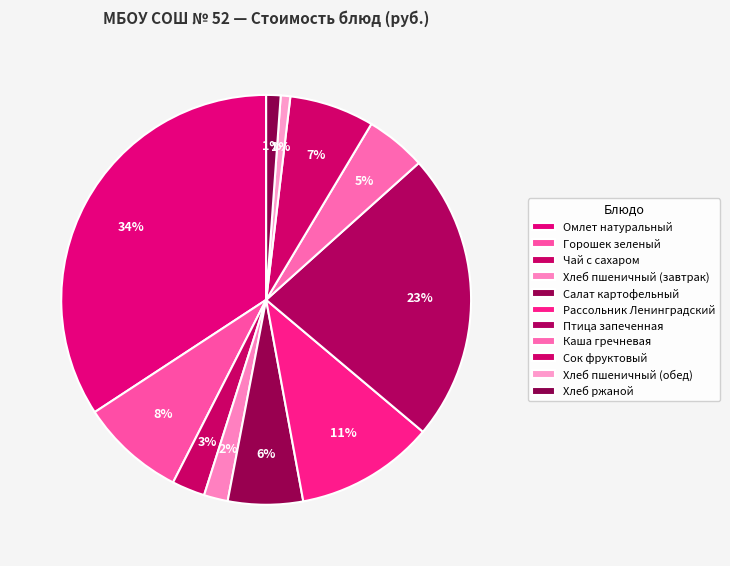

To the nearest percent, what is the combined percentage of Хлеб ржаной and Хлеб пшеничный (обед)?

2%